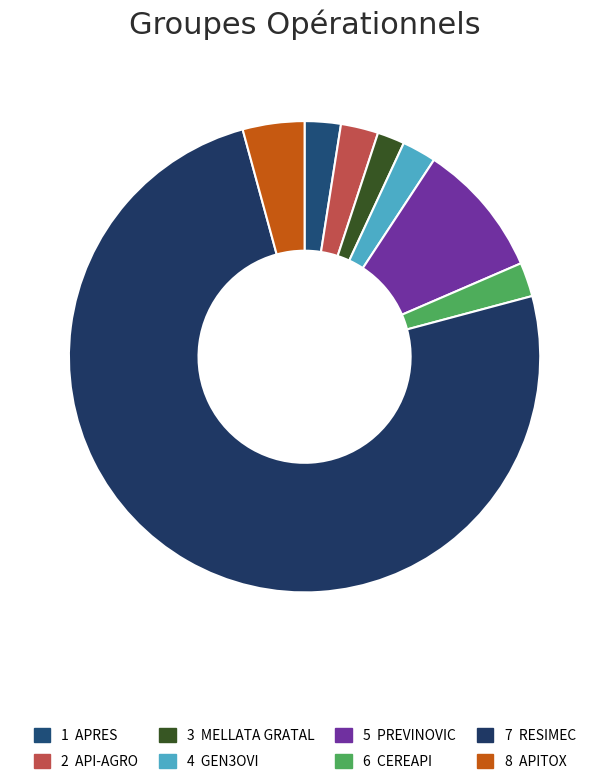

Count the number of slices in the pie.

8